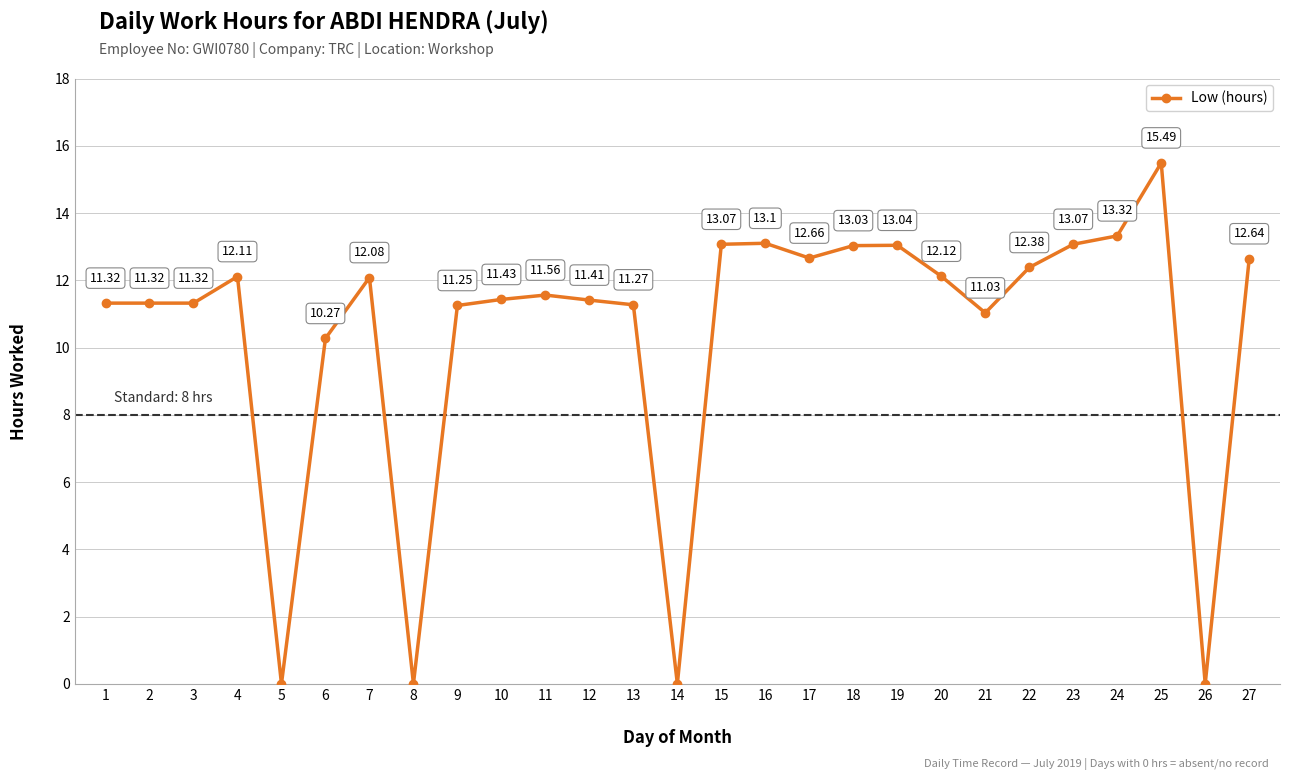

True or false: there are more than 1 points higher than both neighbors.

True